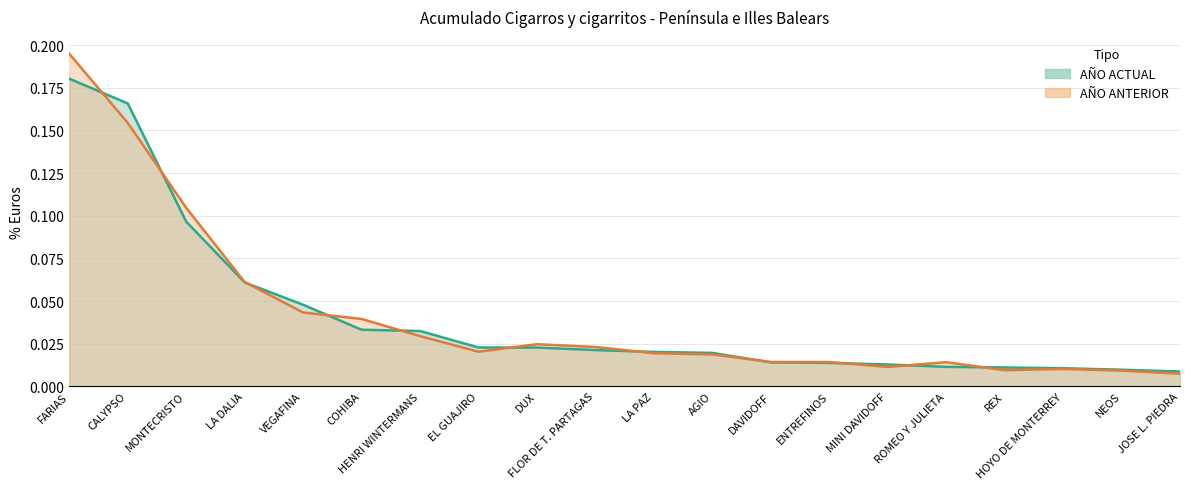

Reading left to right, what are all the values shown in this chart?

AÑO ACTUAL: 0.2	0.2	0.1	0.1	0.0	0.0	0.0	0.0	0.0	0.0	0.0	0.0	0.0	0.0	0.0	0.0	0.0	0.0	0.0	0.0
AÑO ANTERIOR: 0.2	0.2	0.1	0.1	0.0	0.0	0.0	0.0	0.0	0.0	0.0	0.0	0.0	0.0	0.0	0.0	0.0	0.0	0.0	0.0